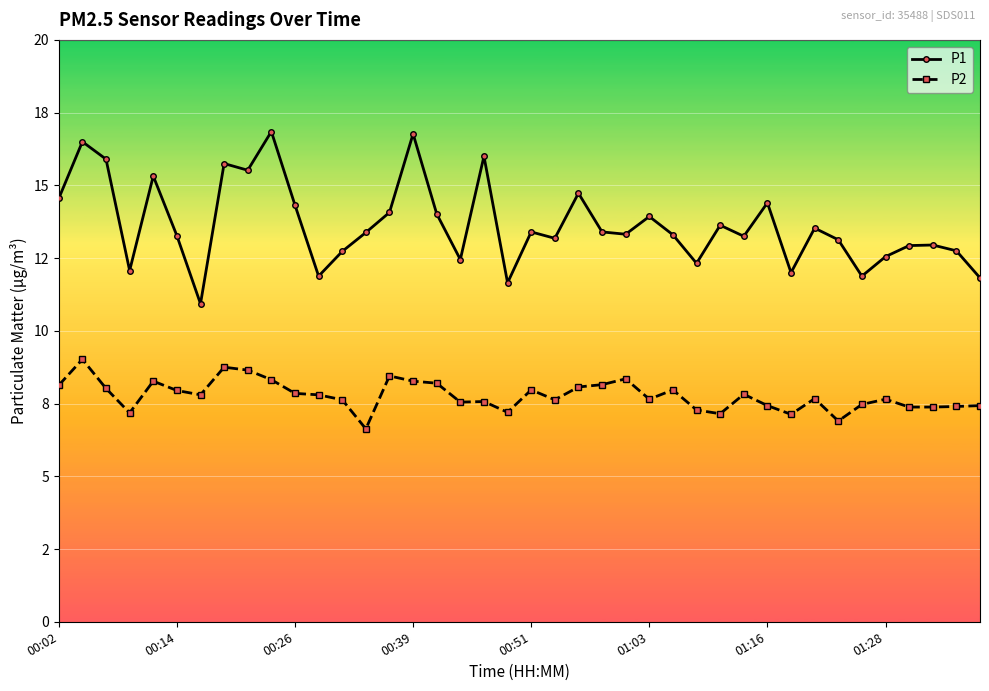

Reading right to left, what are all the values shown in this chart?

P1: 11.8	12.8	12.9	12.9	12.6	11.9	13.1	13.5	12.0	14.4	13.2	13.6	12.3	13.3	13.9	13.3	13.4	14.7	13.2	13.4	11.7	16.0	12.4	14.0	16.8	14.1	13.4	12.7	11.9	14.3	16.9	15.5	15.8	10.9	13.3	15.3	12.1	15.9	16.5	14.6
P2: 7.4	7.4	7.4	7.4	7.7	7.5	6.9	7.7	7.1	7.4	7.8	7.2	7.3	8.0	7.7	8.3	8.2	8.1	7.6	8.0	7.2	7.6	7.5	8.2	8.3	8.4	6.6	7.6	7.8	7.8	8.3	8.7	8.8	7.8	8.0	8.3	7.2	8.0	9.0	8.1